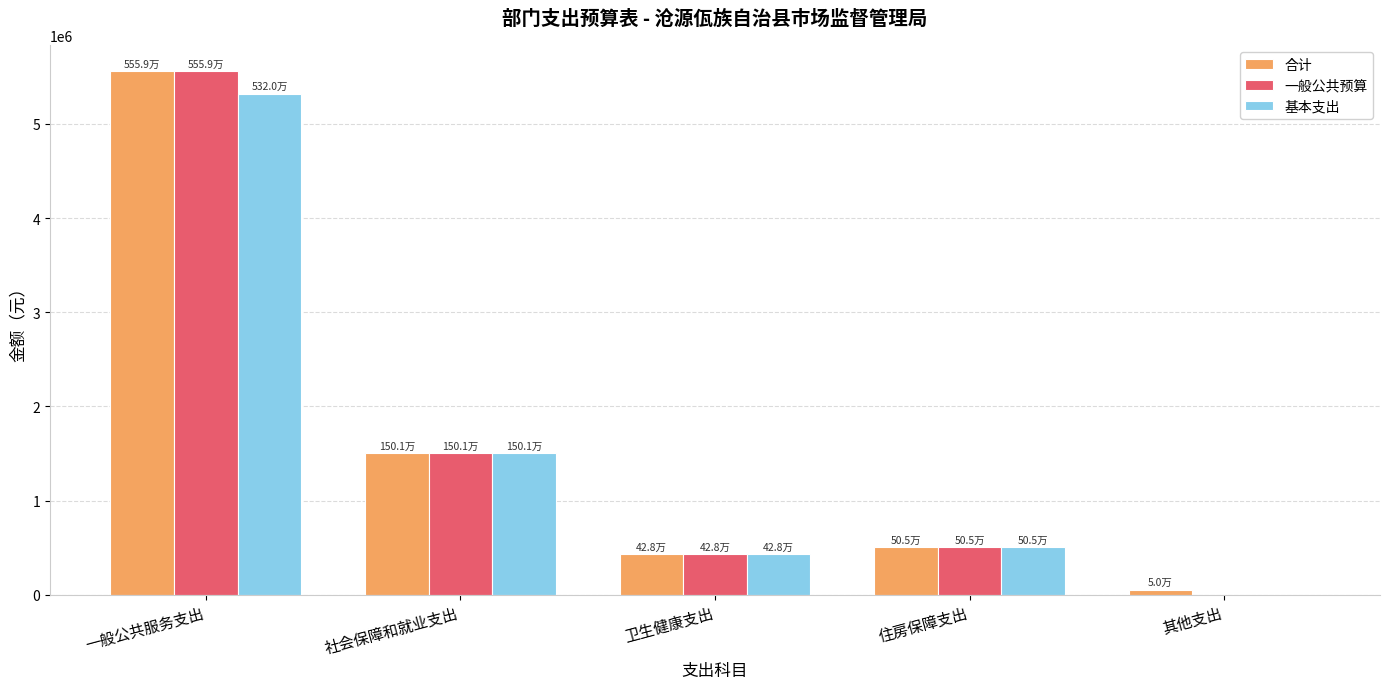

What is the approximate value of 一般公共预算 at 社会保障和就业支出?

1501403.7